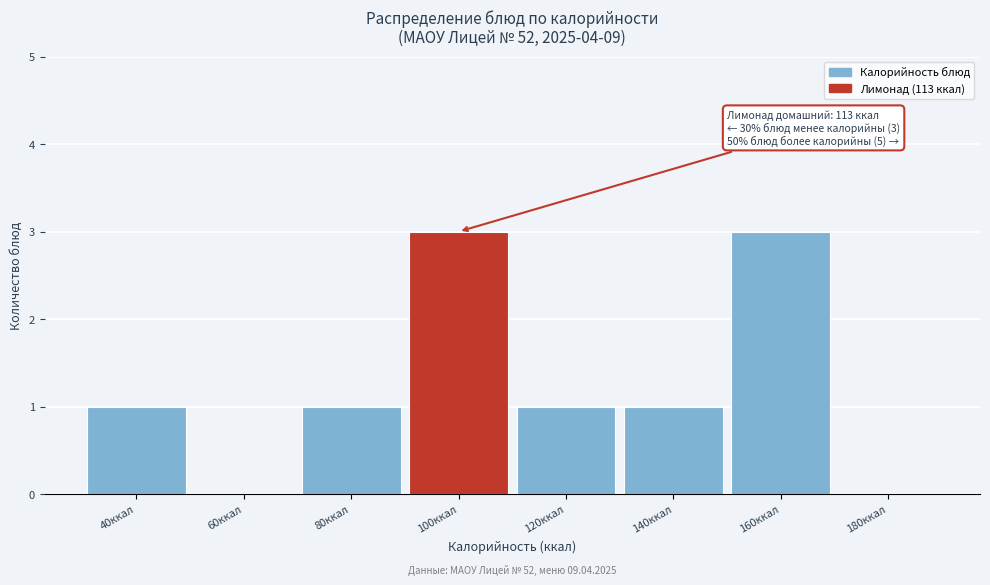

Reading left to right, list all the values displayed in this chart.

40ккал=1	60ккал=0	80ккал=1	100ккал=3	120ккал=1	140ккал=1	160ккал=3	180ккал=0